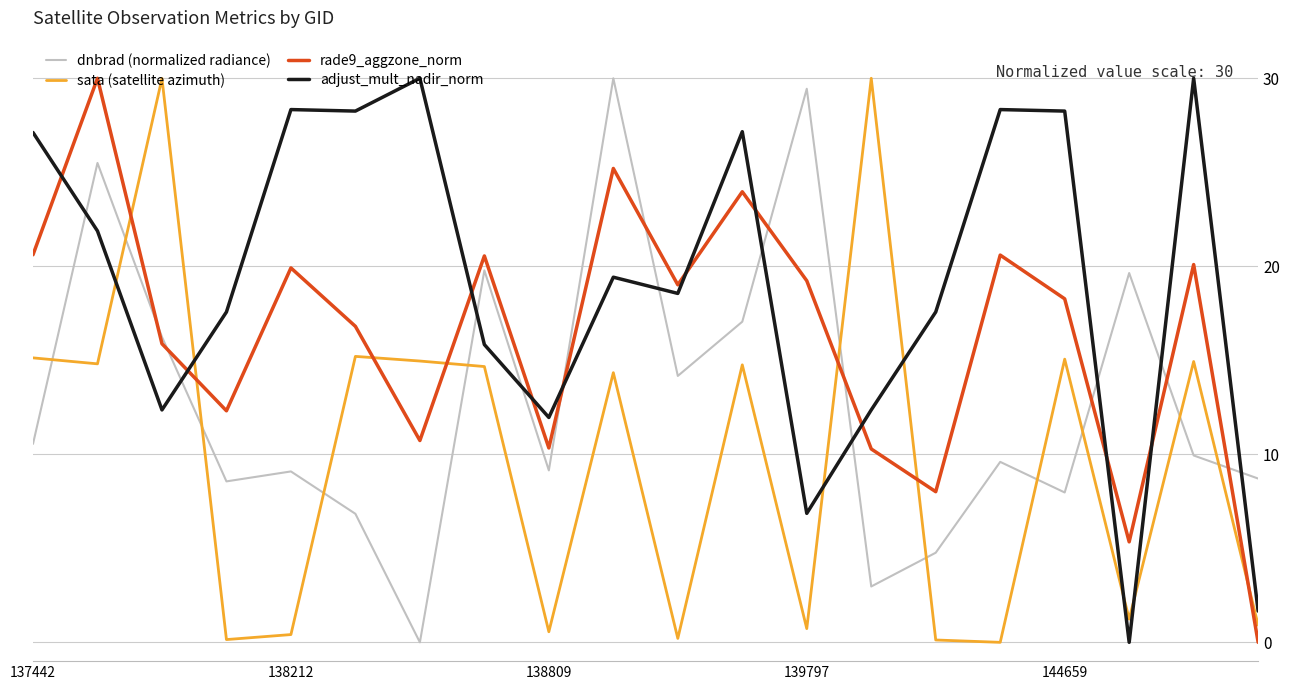

Which series ends up on top after the final intersection of rade9_aggzone_norm and sata (satellite azimuth)?

sata (satellite azimuth)